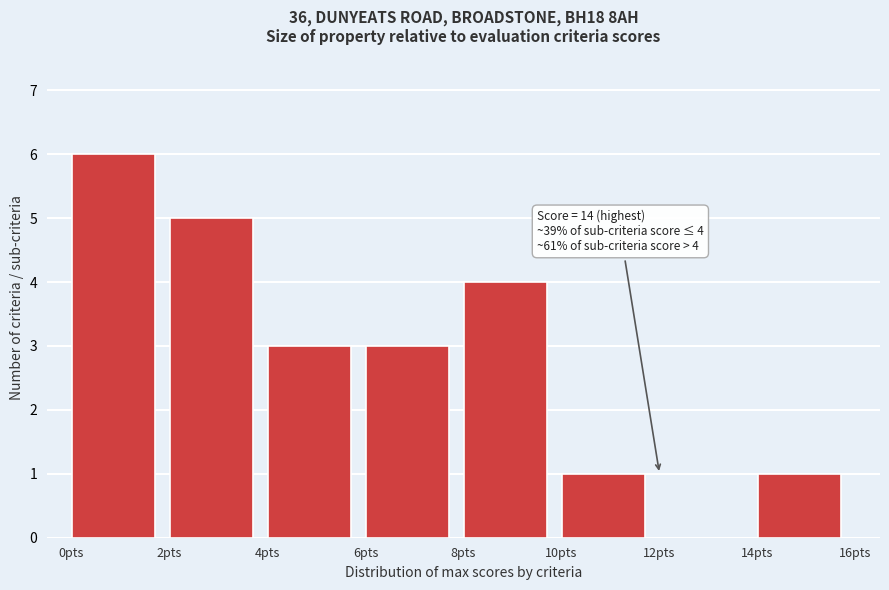

Over which range of the x-axis is the bar tallest?

0 to 2